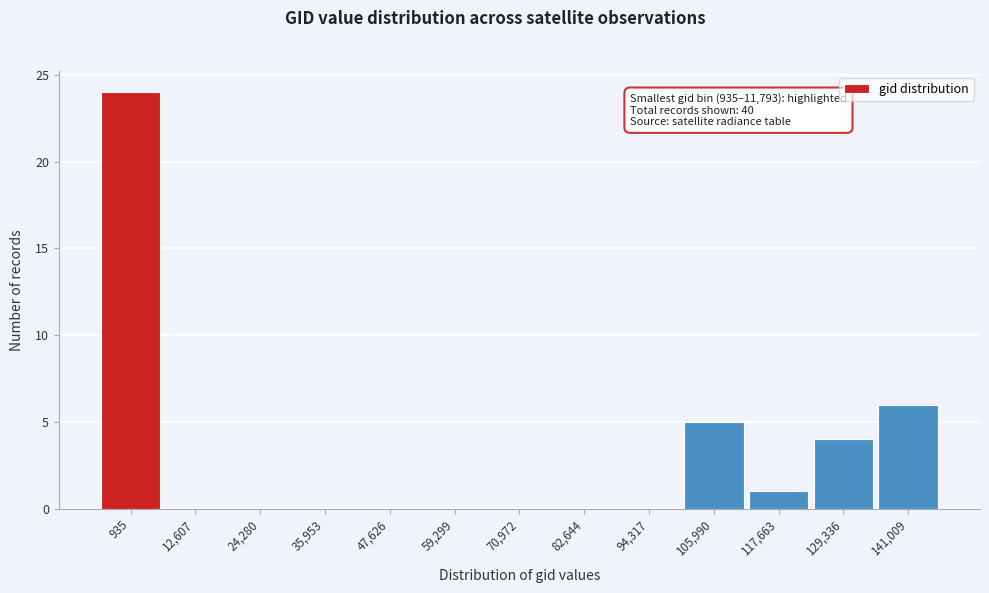

Reading left to right, transcribe all the data shown in this chart.

935=24	12,607=0	24,280=0	35,953=0	47,626=0	59,299=0	70,972=0	82,644=0	94,317=0	105,990=5	117,663=1	129,336=4	141,009=6